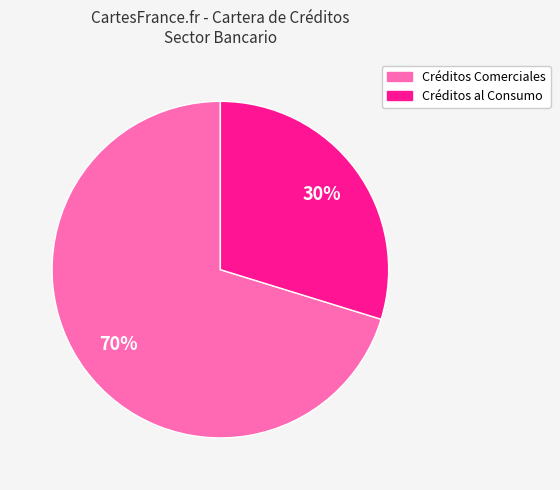

To the nearest percent, what is the average slice percentage?

50%